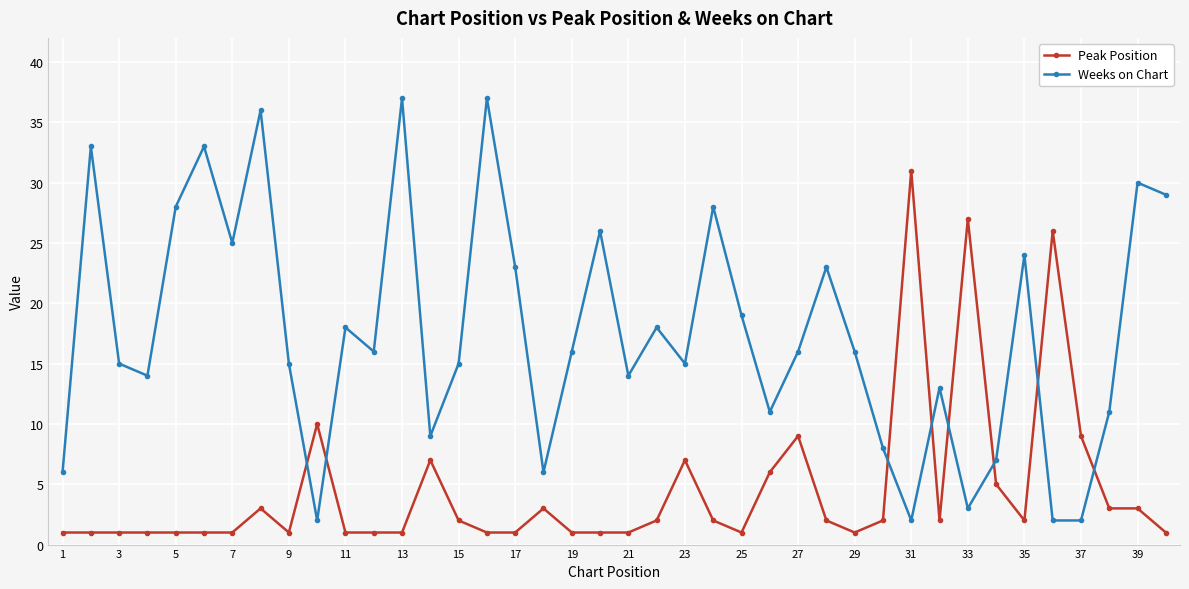

True or false: Weeks on Chart and Peak Position intersect in this chart.

True